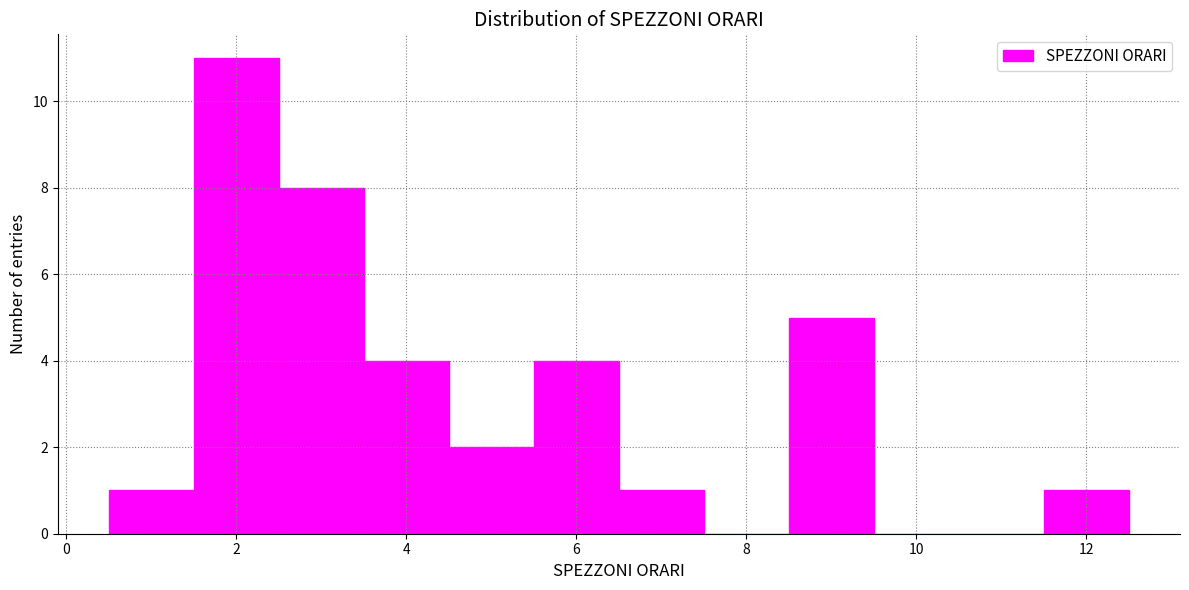

Reading left to right, list every bar in this chart as the range it spans on the x-axis followed by its height. Neither the bar edges nor the heights are printed on the chart, so give them approximately, as read against the axes.

0.5 to 1.5: 1
1.5 to 2.5: 11
2.5 to 3.5: 8
3.5 to 4.5: 4
4.5 to 5.5: 2
5.5 to 6.5: 4
6.5 to 7.5: 1
7.5 to 8.5: 0
8.5 to 9.5: 5
9.5 to 10.5: 0
10.5 to 11.5: 0
11.5 to 12.5: 1